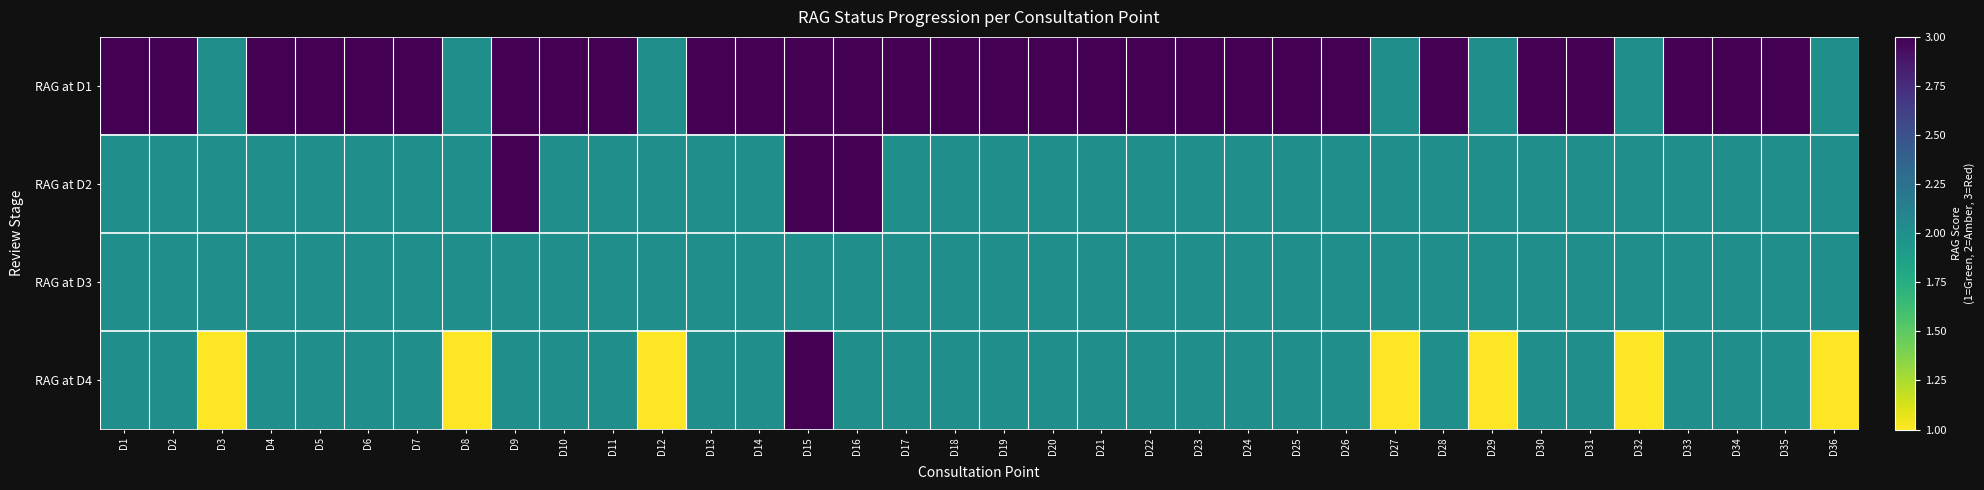

Rank the series at D2 from highest to lowest value.

RAG at D1, RAG at D2, RAG at D3, RAG at D4